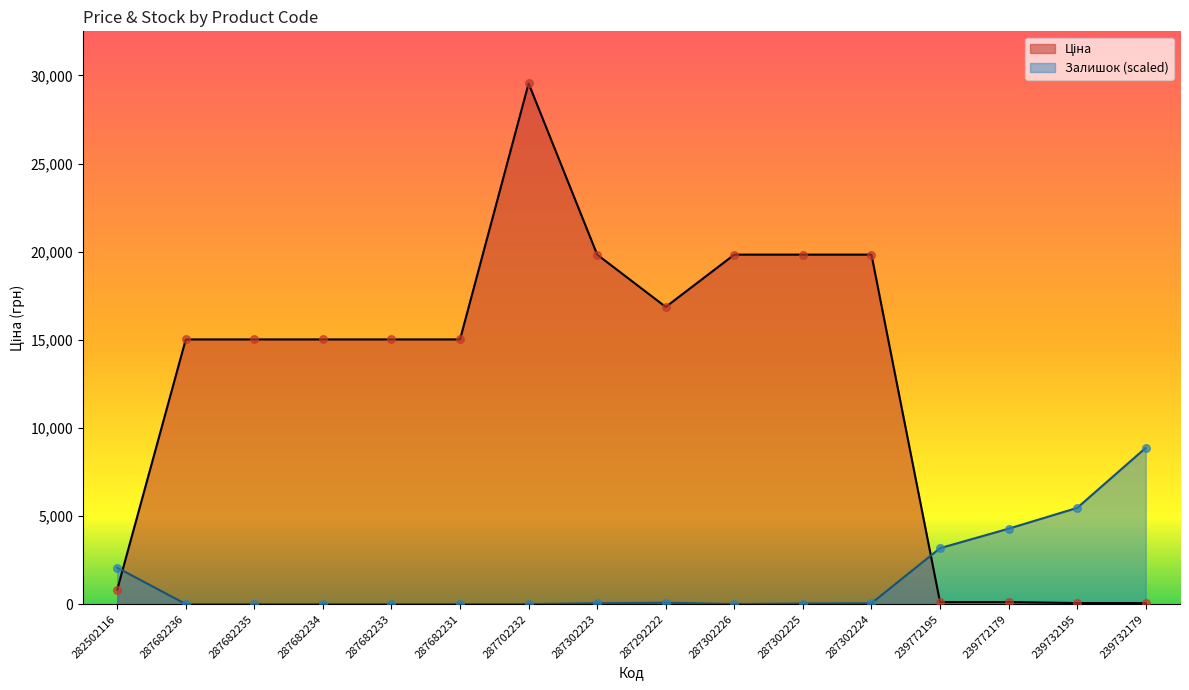

Which series has the largest total across all categories?

Ціна